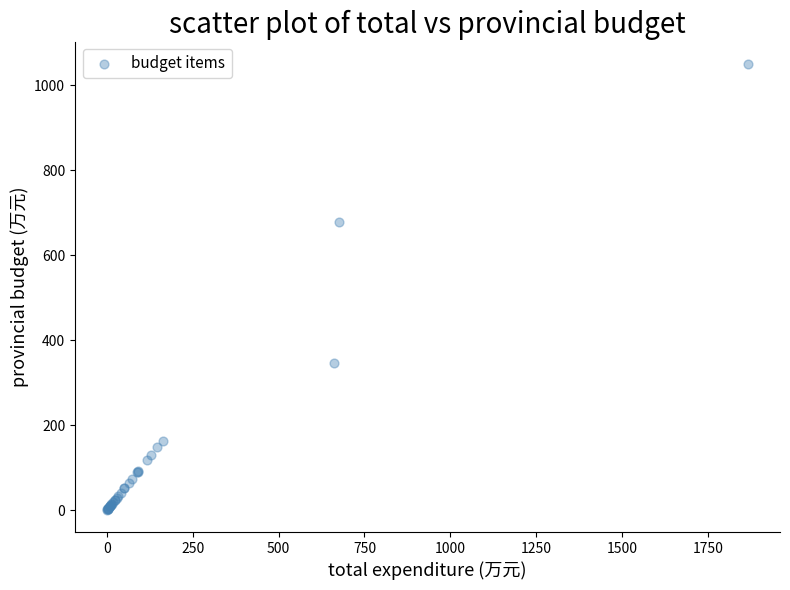

What Y value in the scatter plot is closest to 525?

677.3